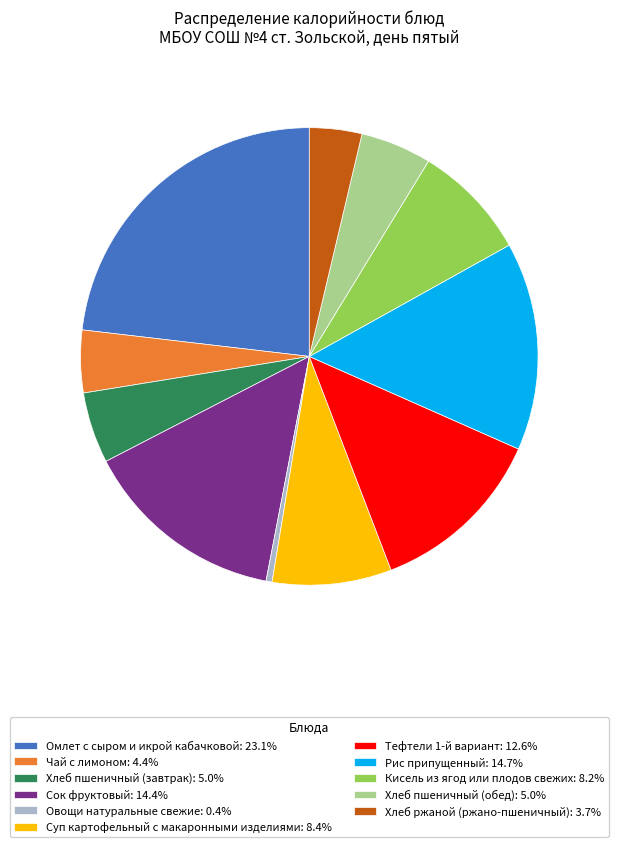

Does Суп картофельный с макаронными изделиями: 8.4% represent more than half of the total?

No